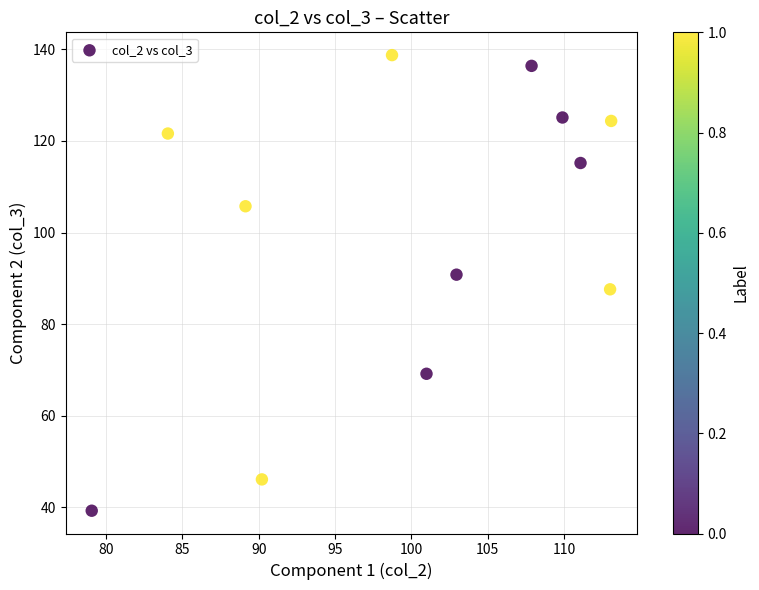

What is the range of X values (max minus min)?

34.0